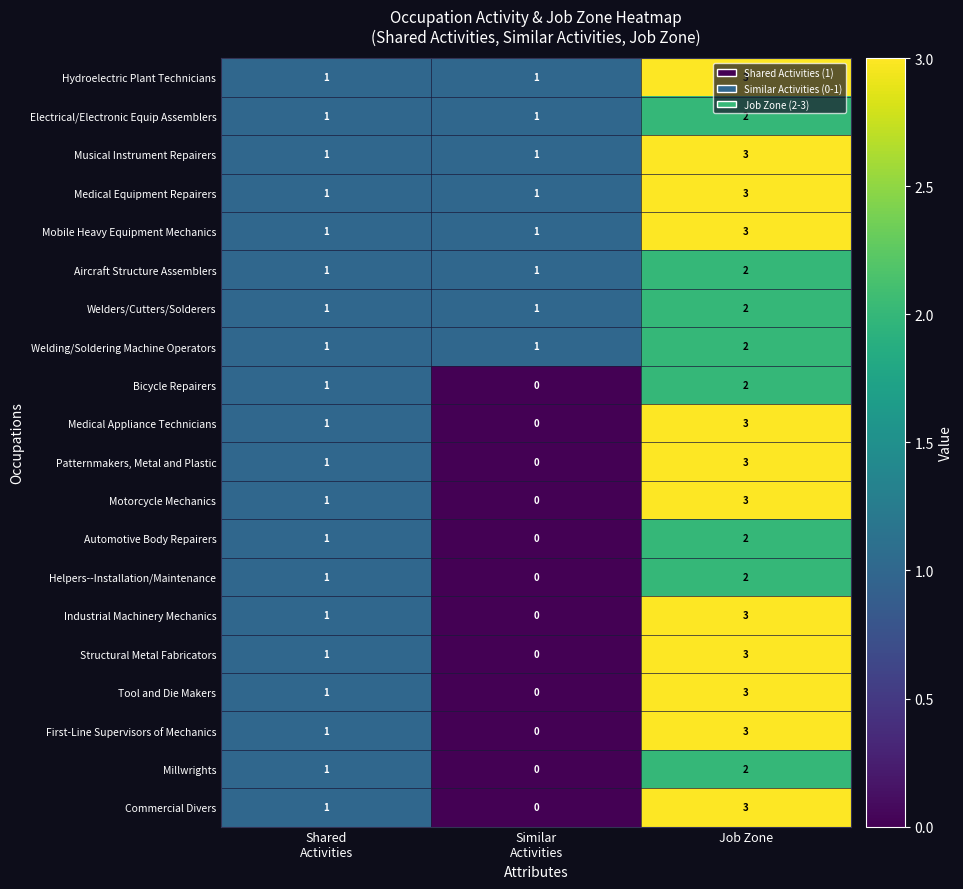

True or false: Medical Equipment Repairers has a value of 3 at Job Zone.

True